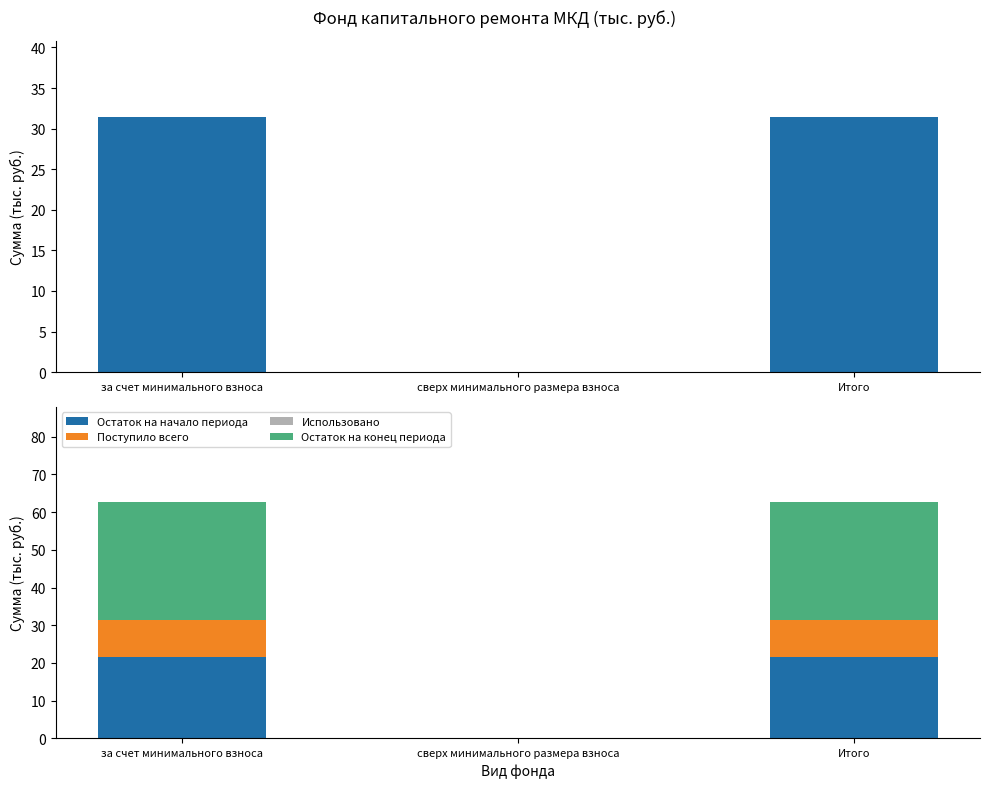

Between сверх минимального размера взноса and за счет минимального взноса, which is larger?

за счет минимального взноса